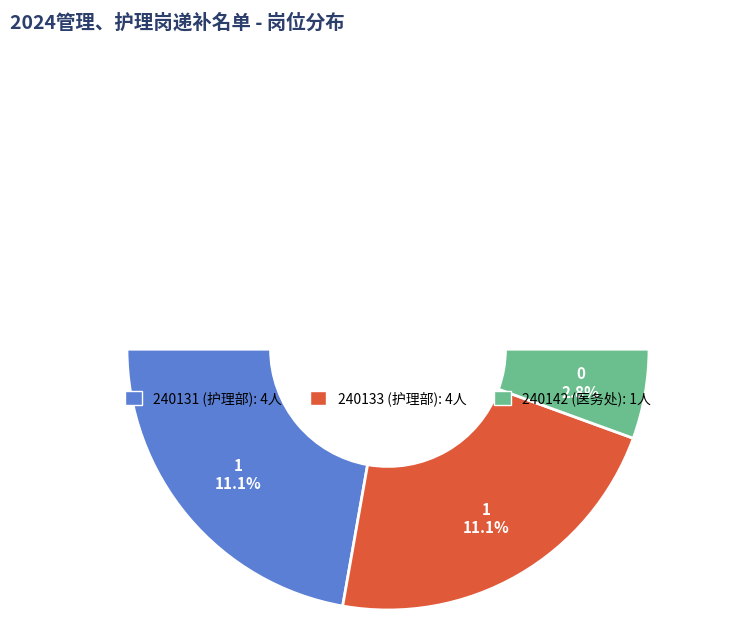

To the nearest percent, what percentage of the pie is 240142?

11%